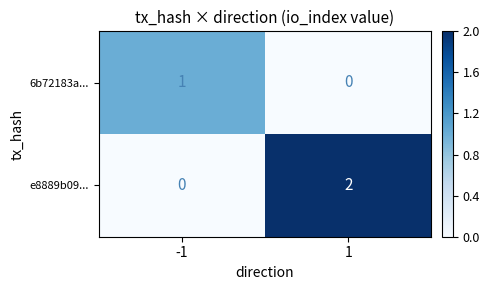

What is the sum of all e8889b09... values?

2